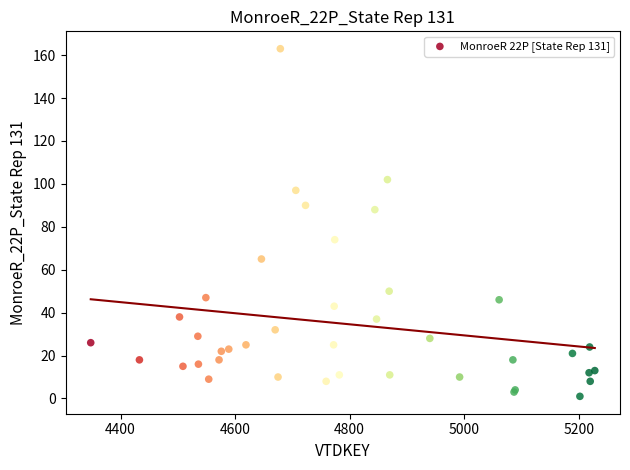

What Y value in the scatter plot is closest to 82?

88